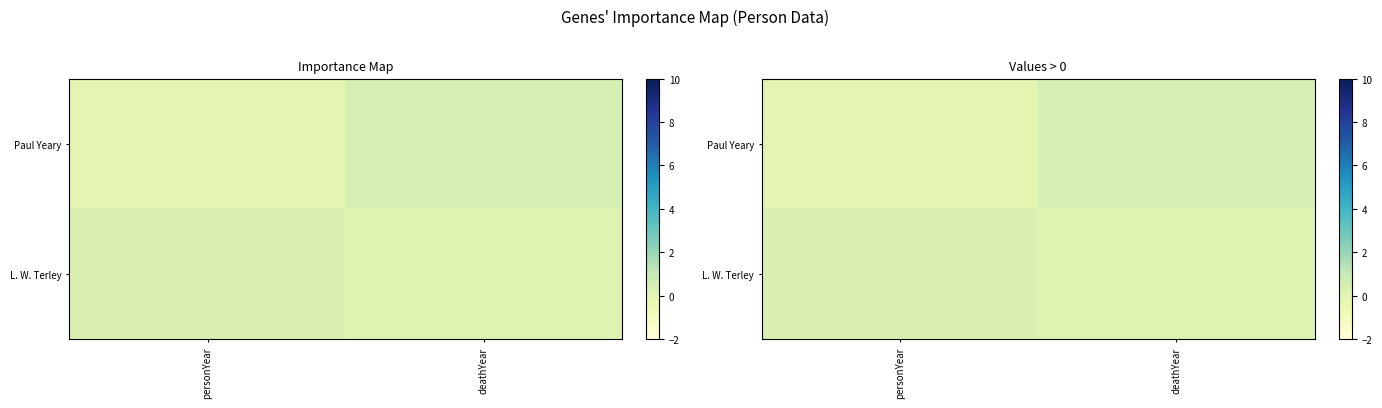

What is the difference between the L. W. Terley values at personYear and deathYear?

0.1